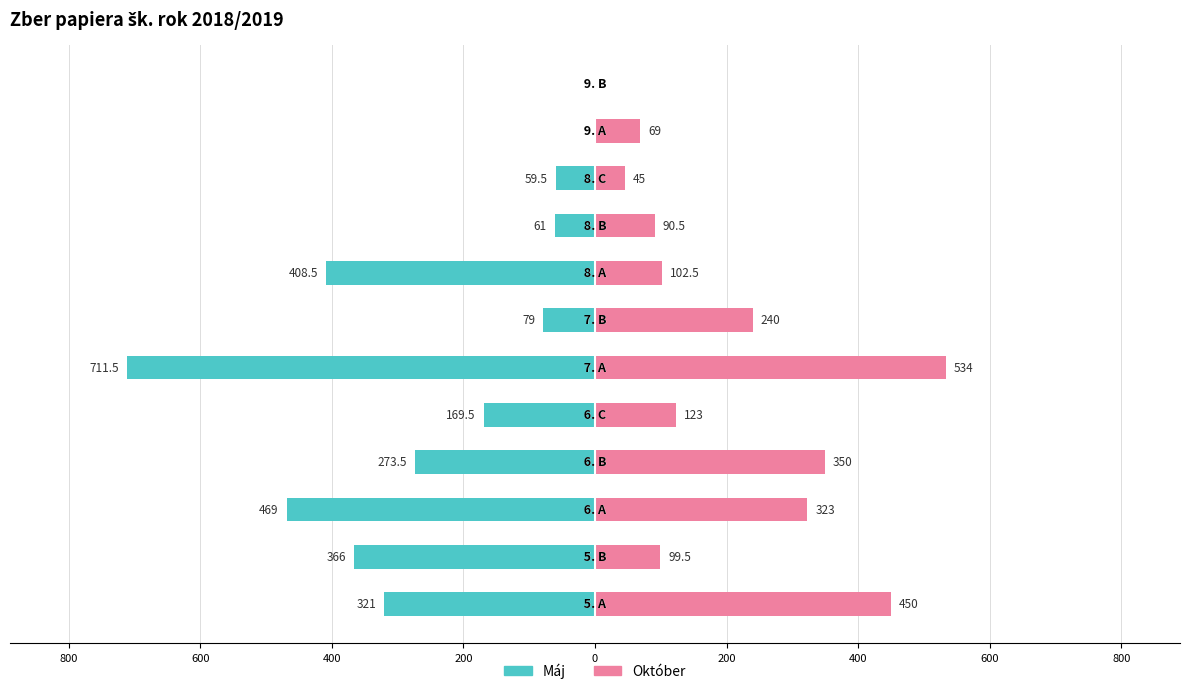

What is the sum of all Október values?

2426.5